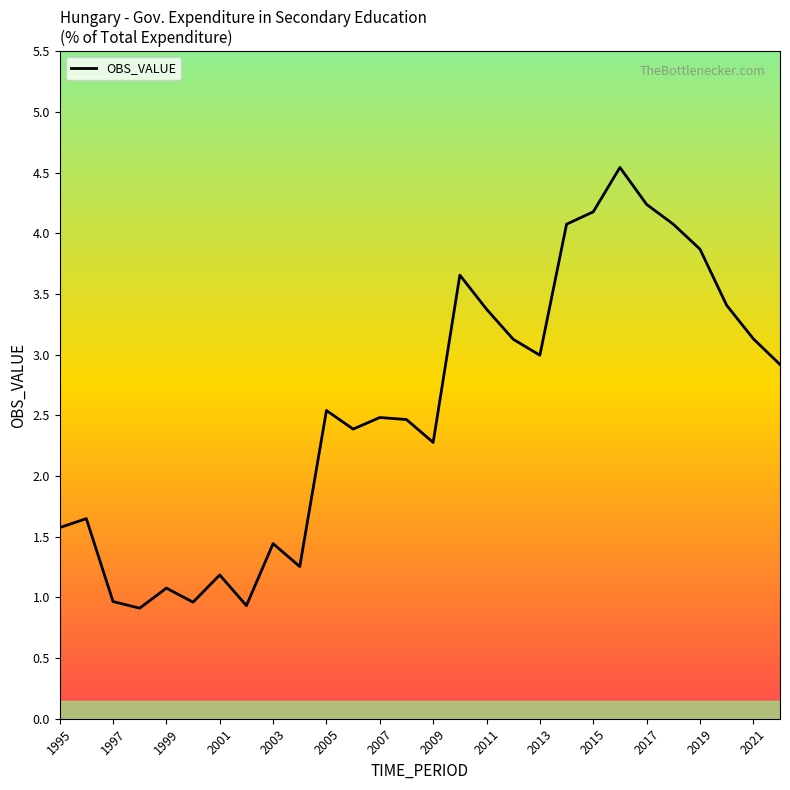

True or false: the data has more than 2 interior local peaks.

True